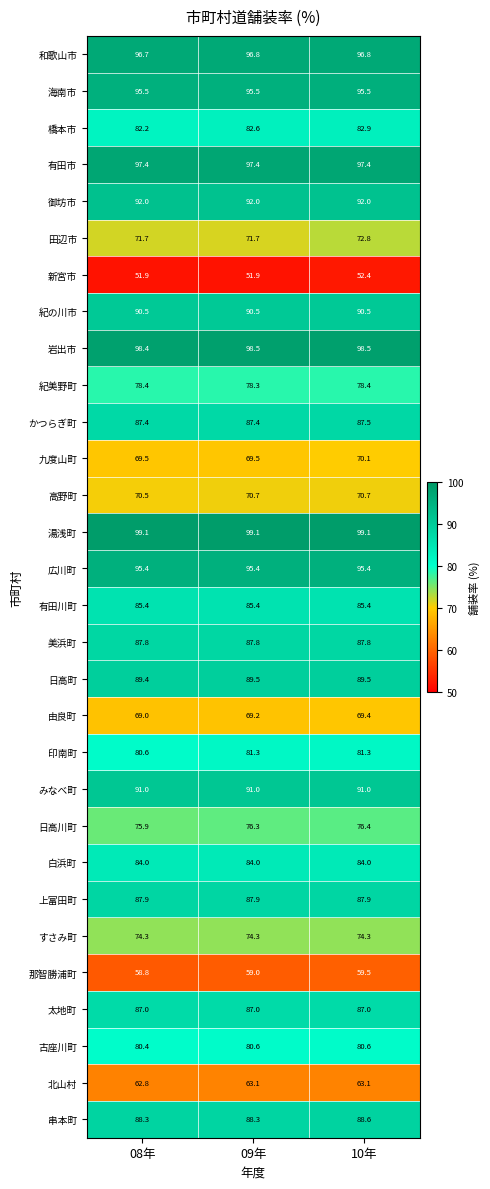

What is the minimum value shown in the chart?

51.9